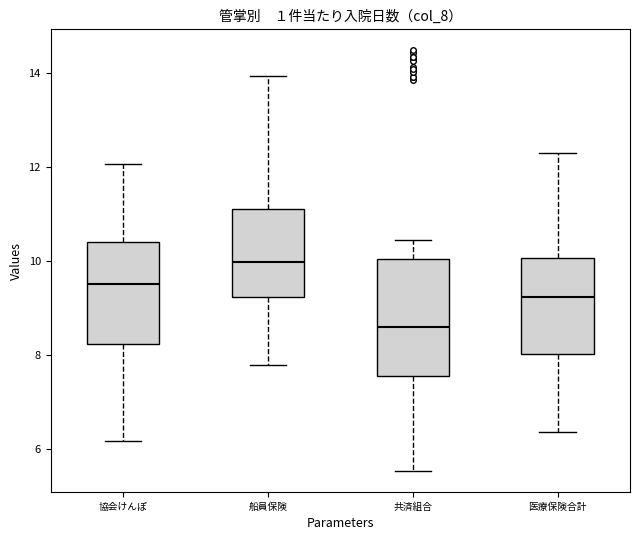

Comparing the boxes themselves (not the whiskers), which one is the tallest?

共済組合